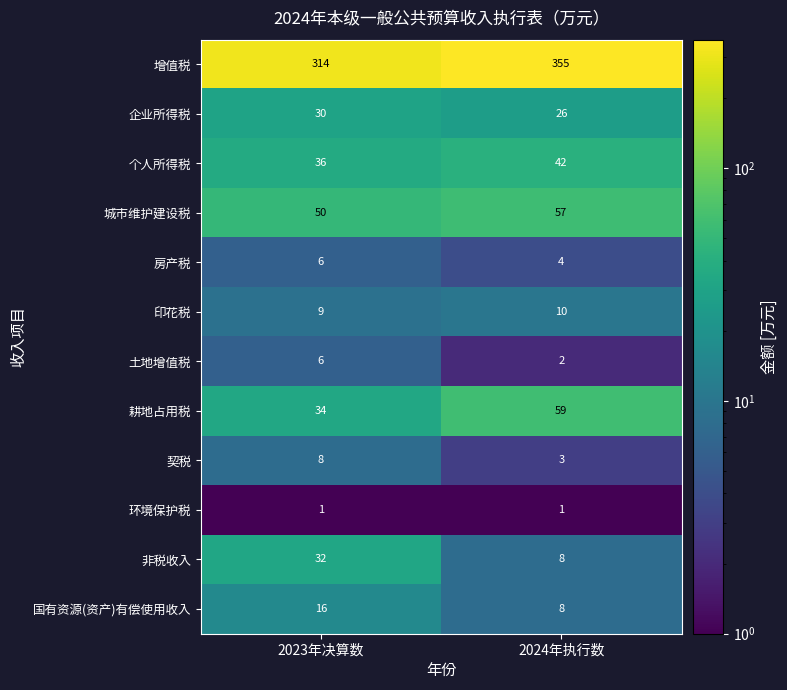

What is the average value of the 企业所得税 series?

28